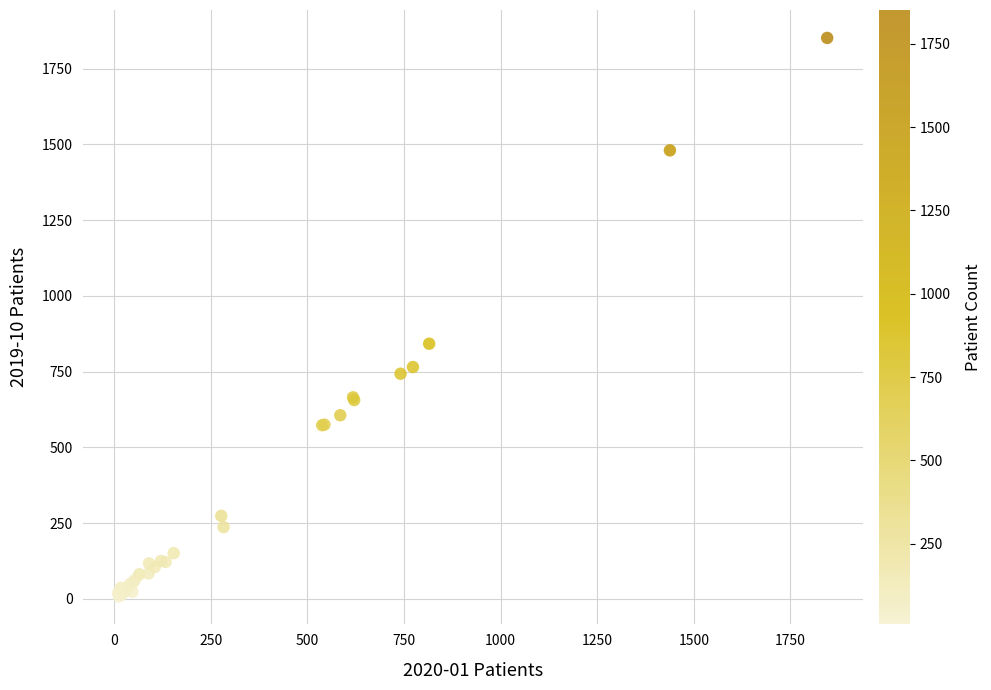

What Y value in the scatter plot is closest to 929?

842